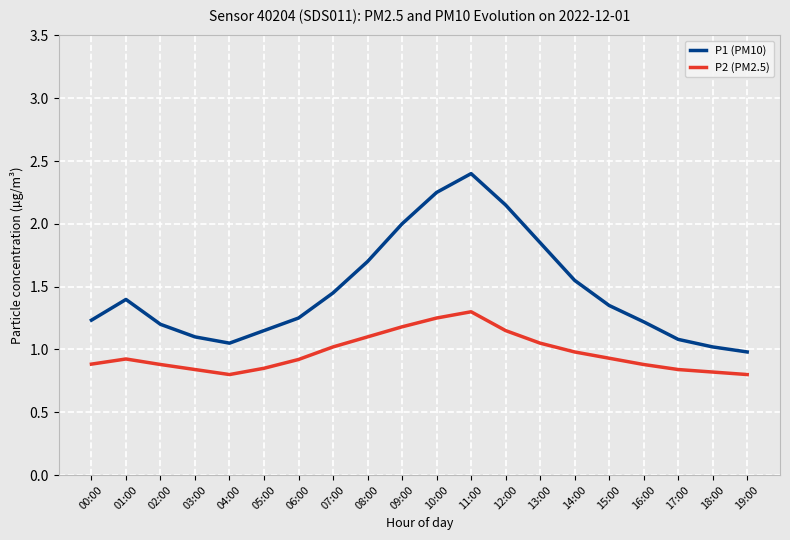

Where is the first local minimum for P1 (PM10)?

04:00